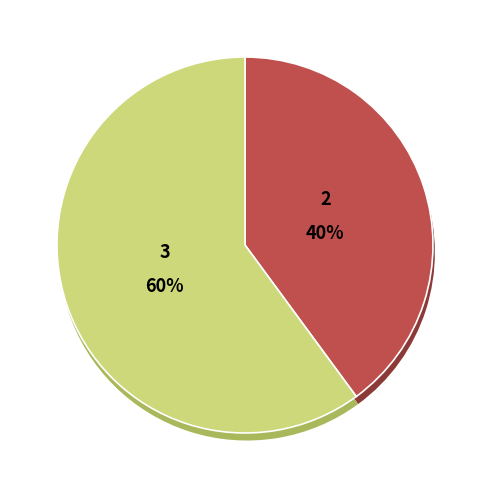

Does pct15 represent more than half of the total?

No